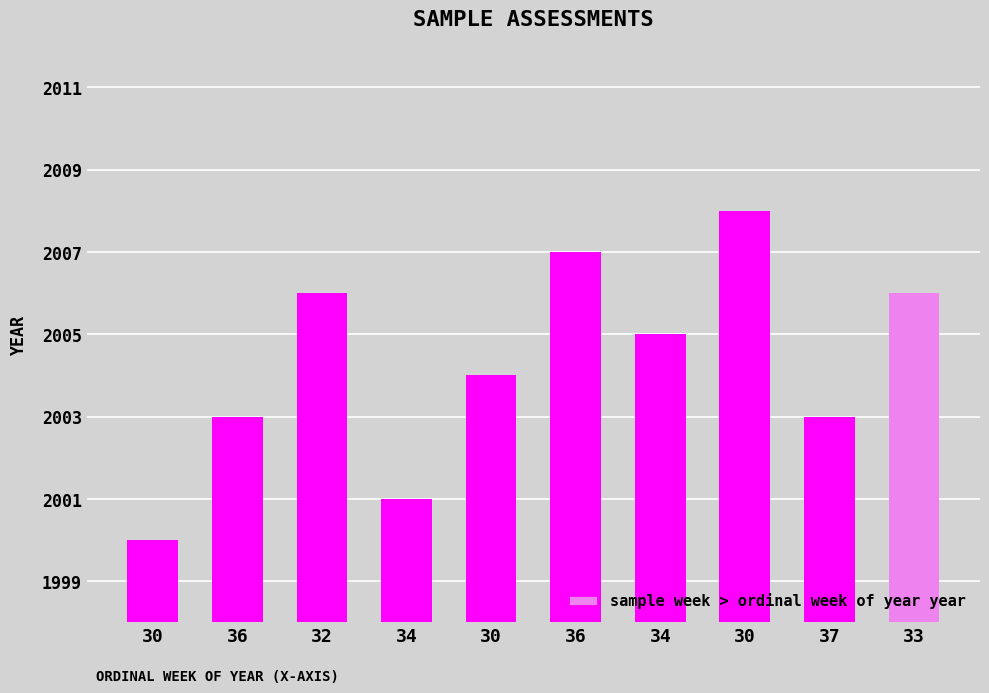

Reading left to right, extract all data points from this chart.

30=2000	36=2003	32=2006	34=2001	30=2004	36=2007	34=2005	30=2008	37=2003	33=2006